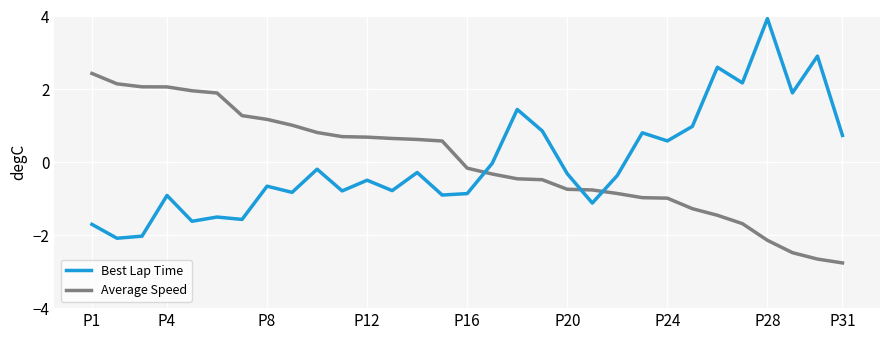

Which series has the widest spread of values?

Best Lap Time